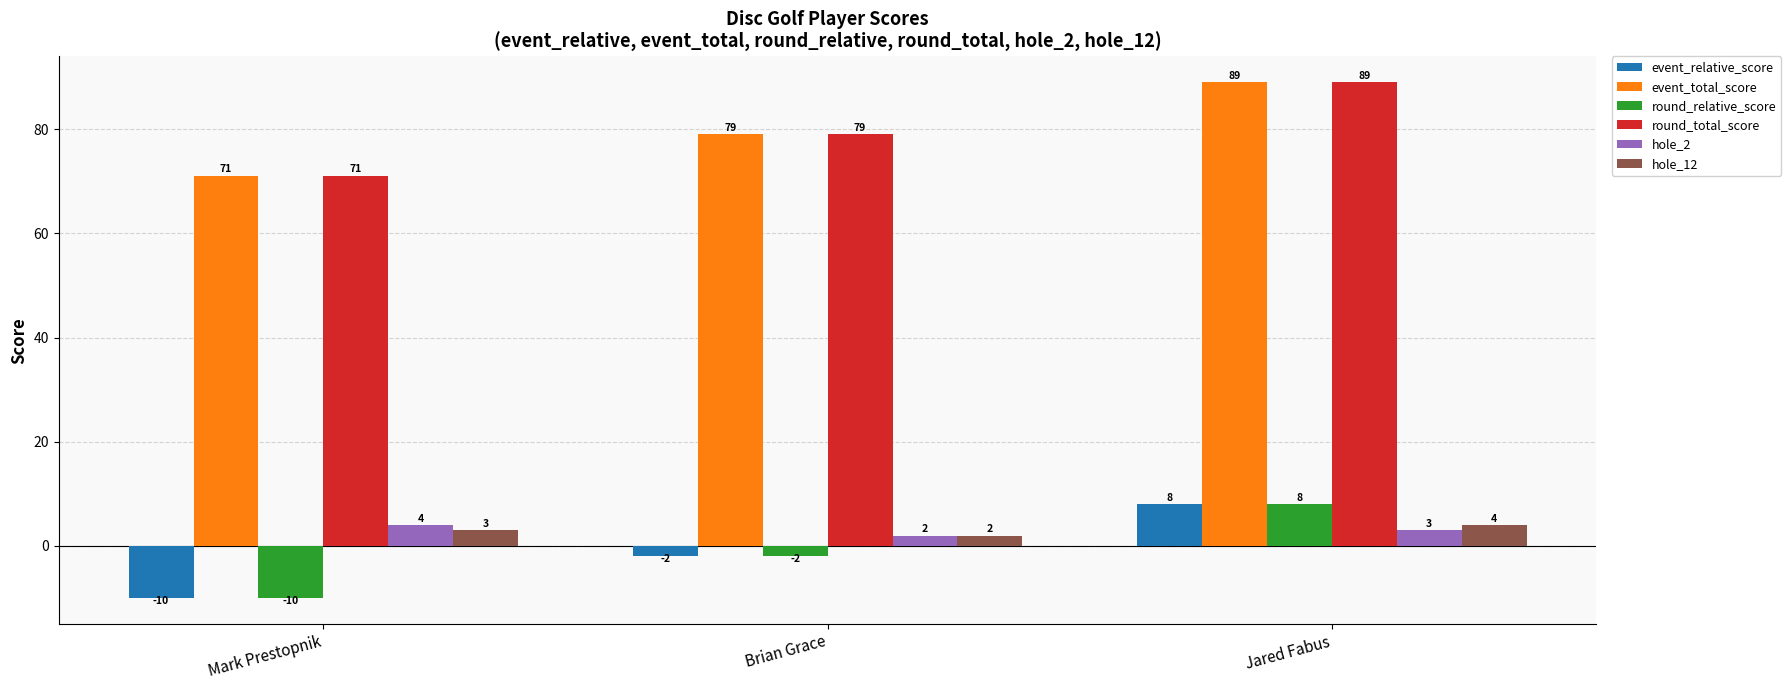

At how many categories does at least one series exceed 59?

3